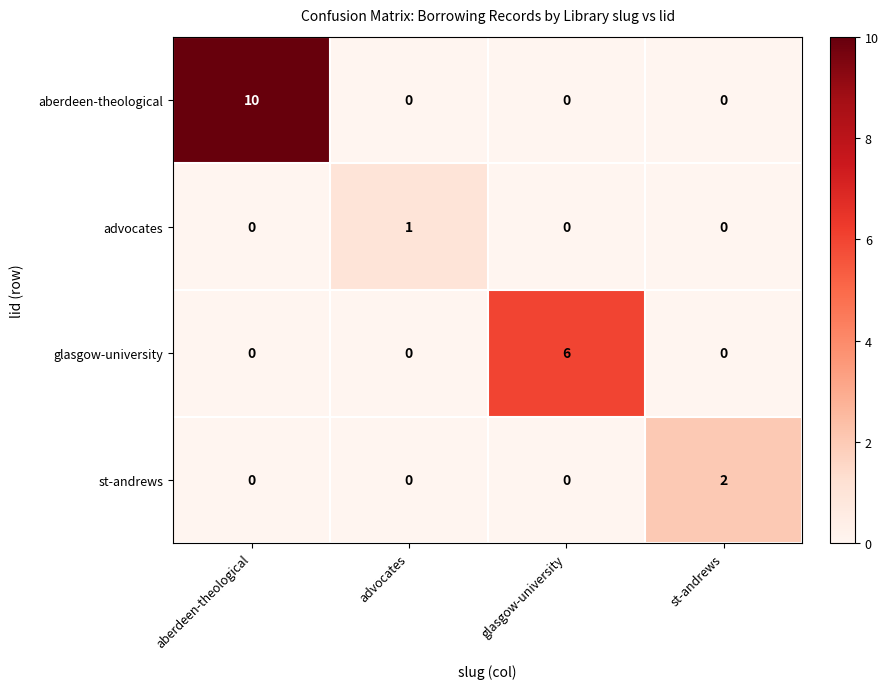

Is it true that aberdeen-theological equals -7 at glasgow-university?

False